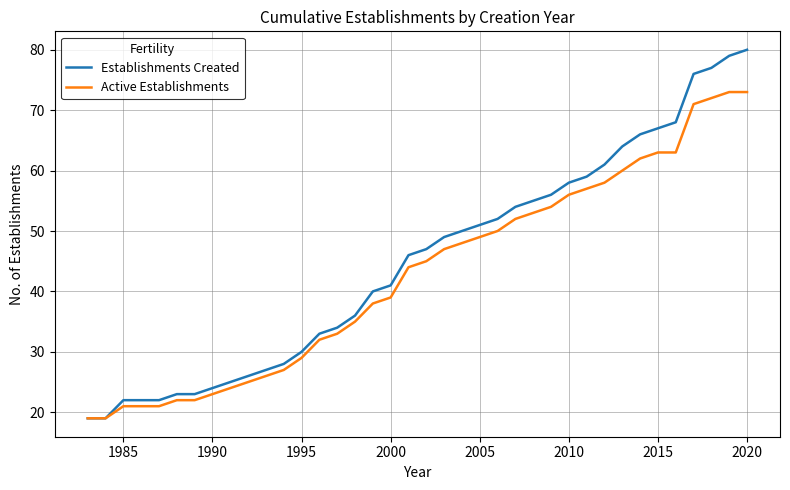

How many distinct data groups are displayed?

2